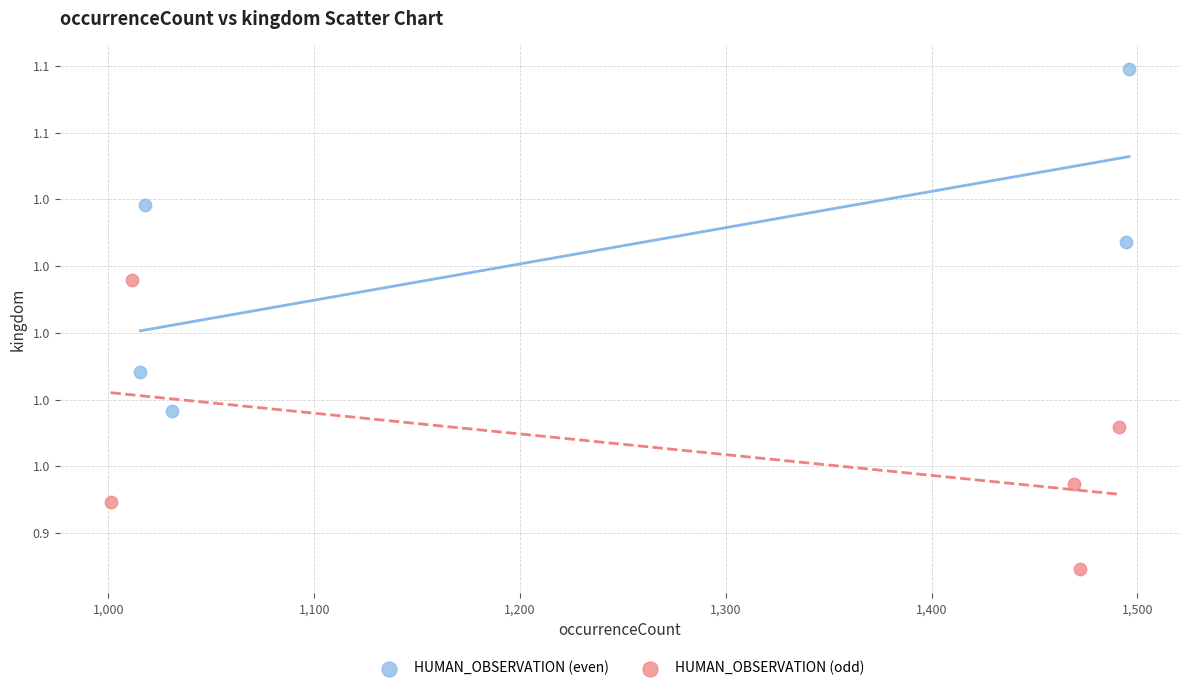

Which series reaches the minimum Y coordinate?

HUMAN_OBSERVATION (odd)